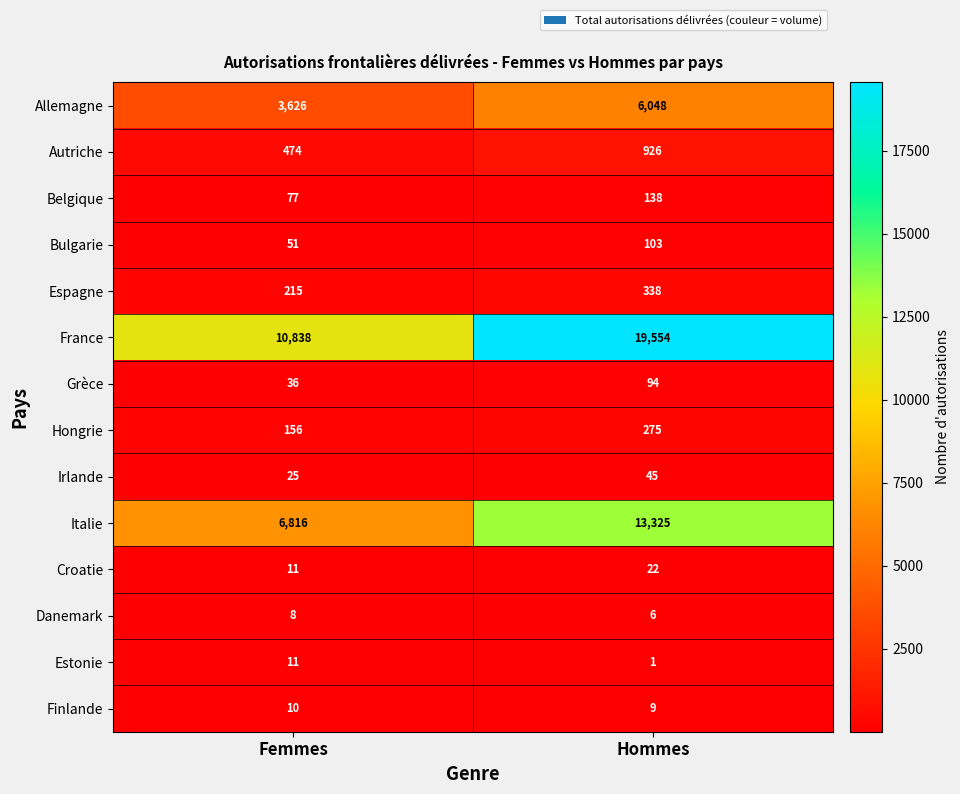

Which series has the widest spread of values?

France